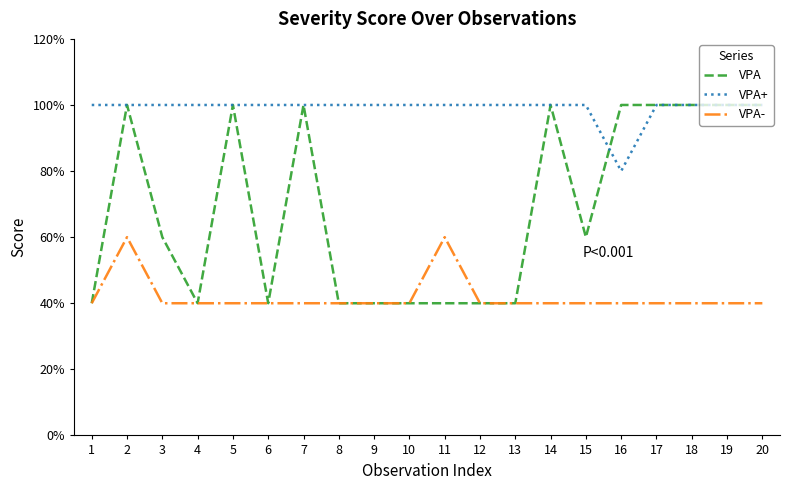

True or false: VPA has more than 2 points higher than both neighbors.

True